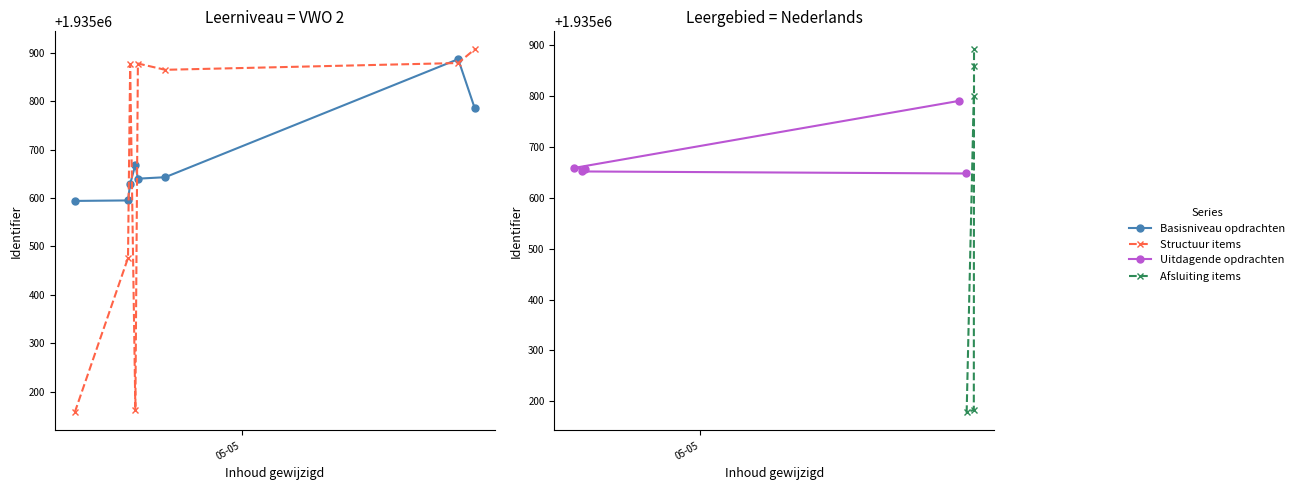

Count the number of categories in the chart.

8